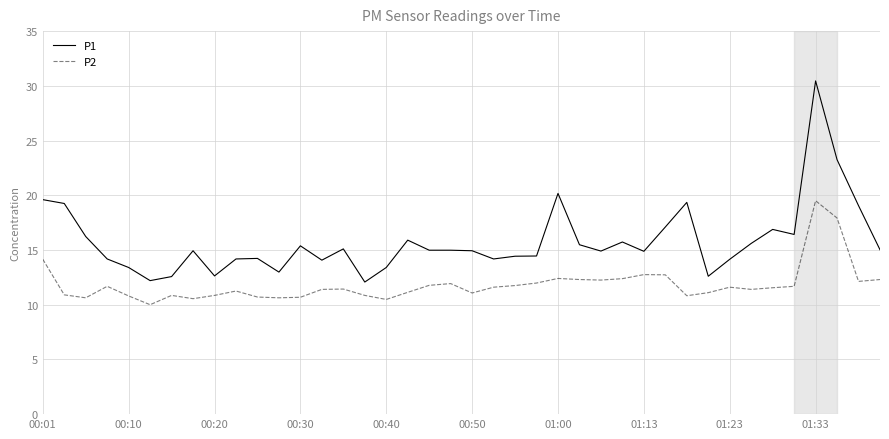

True or false: P2 and P1 intersect in this chart.

False